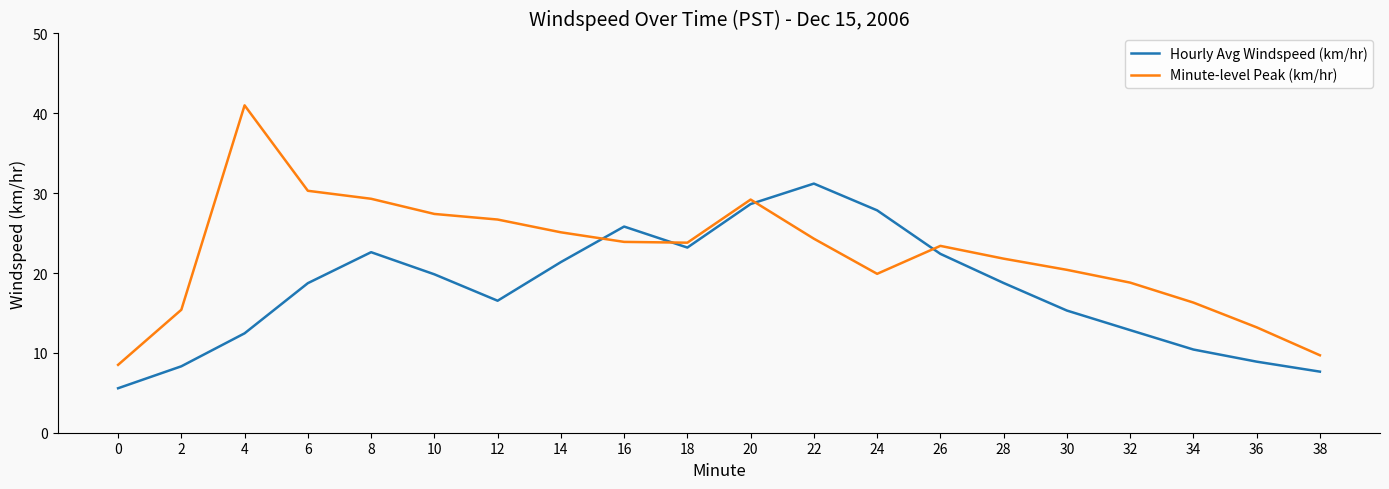

What is the total value across all series at 12?

43.2